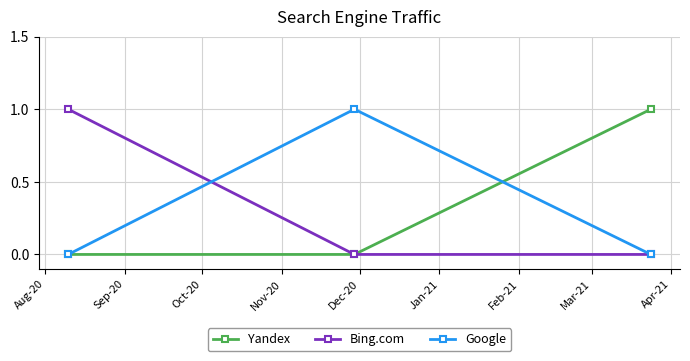

Reading left to right, transcribe all the data shown in this chart.

Yandex: 0	0	1
Bing.com: 1	0	0
Google: 0	1	0